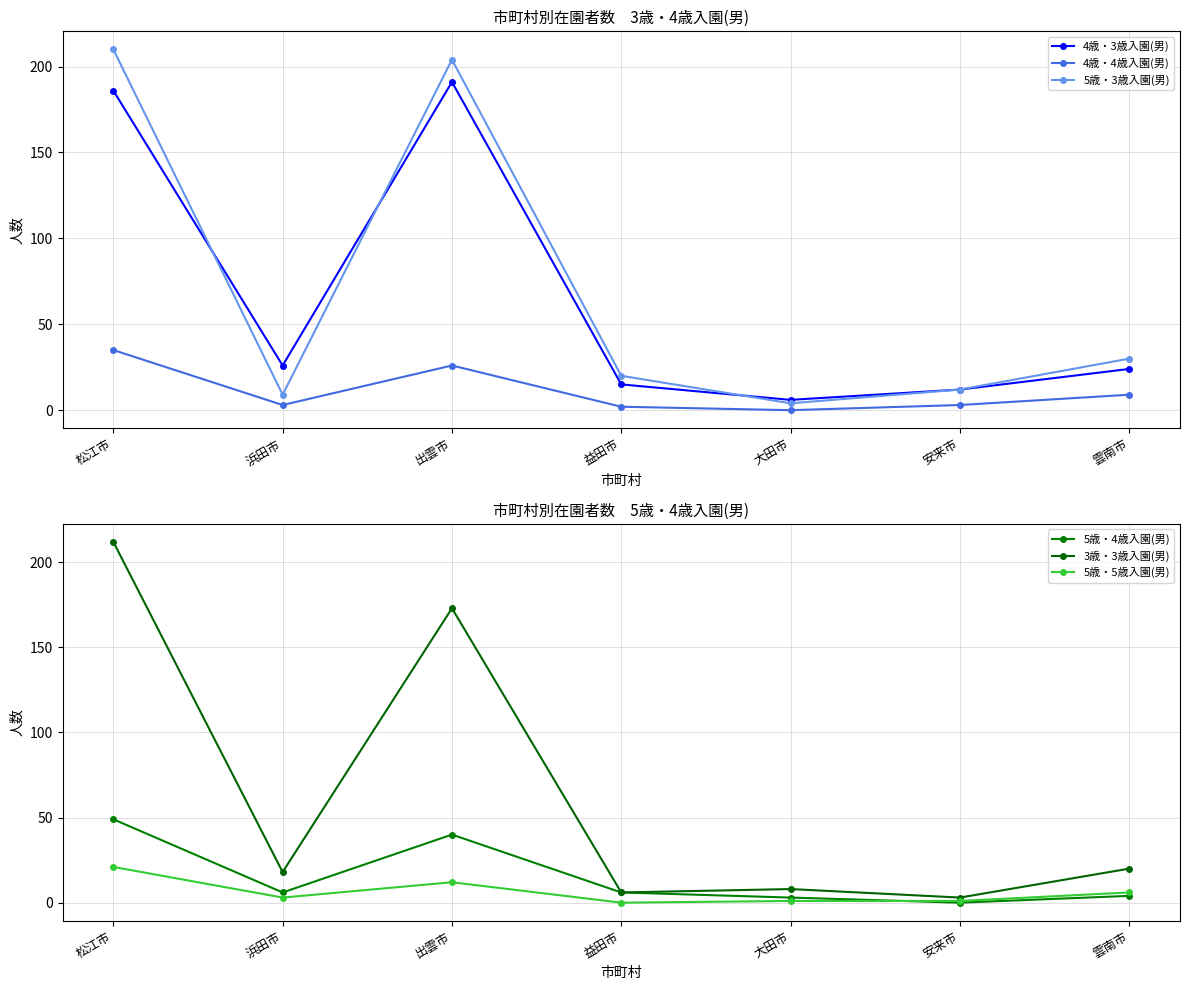

Reading right to left, what are all the values shown in this chart?

4歳・3歳入園(男): 雲南市=24	安来市=12	大田市=6	益田市=15	出雲市=191	浜田市=26	松江市=186
4歳・4歳入園(男): 雲南市=9	安来市=3	大田市=0	益田市=2	出雲市=26	浜田市=3	松江市=35
5歳・3歳入園(男): 雲南市=30	安来市=12	大田市=4	益田市=20	出雲市=204	浜田市=9	松江市=210
5歳・4歳入園(男): 雲南市=4	安来市=0	大田市=3	益田市=6	出雲市=40	浜田市=6	松江市=49
3歳・3歳入園(男): 雲南市=20	安来市=3	大田市=8	益田市=6	出雲市=173	浜田市=18	松江市=212
5歳・5歳入園(男): 雲南市=6	安来市=1	大田市=1	益田市=0	出雲市=12	浜田市=3	松江市=21